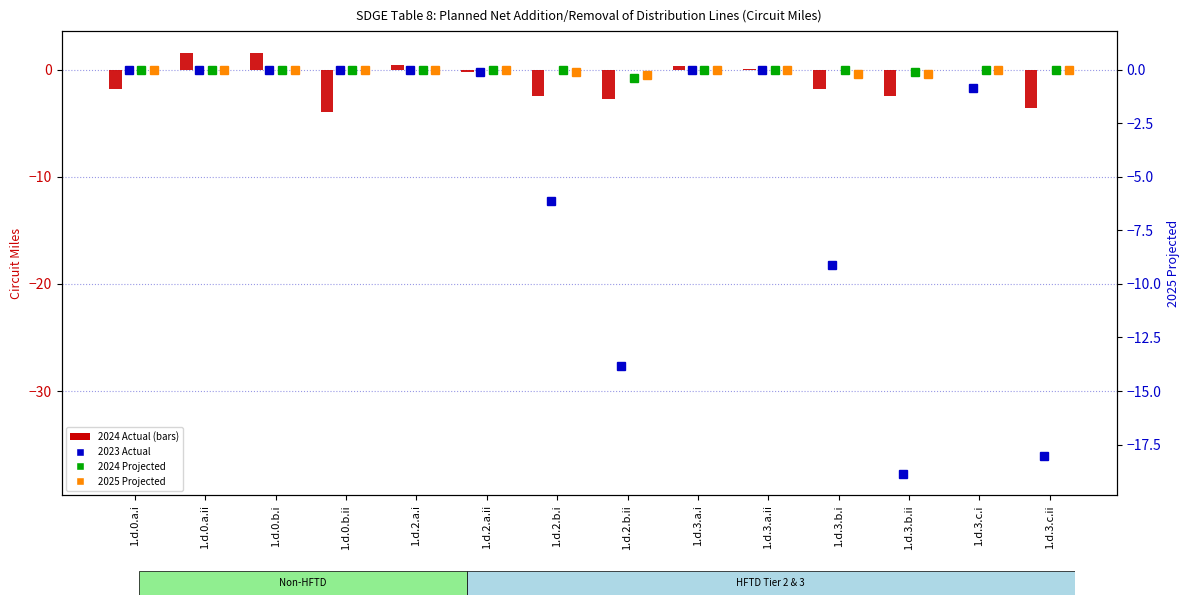

How many values in the 2024 Actual series are below 0?

9